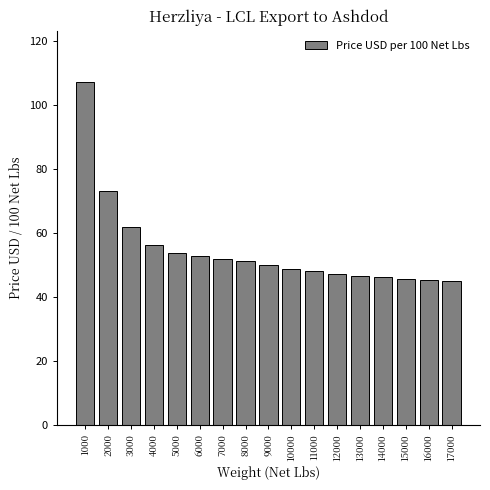

True or false: the data shows 79.5 at 8000.

False